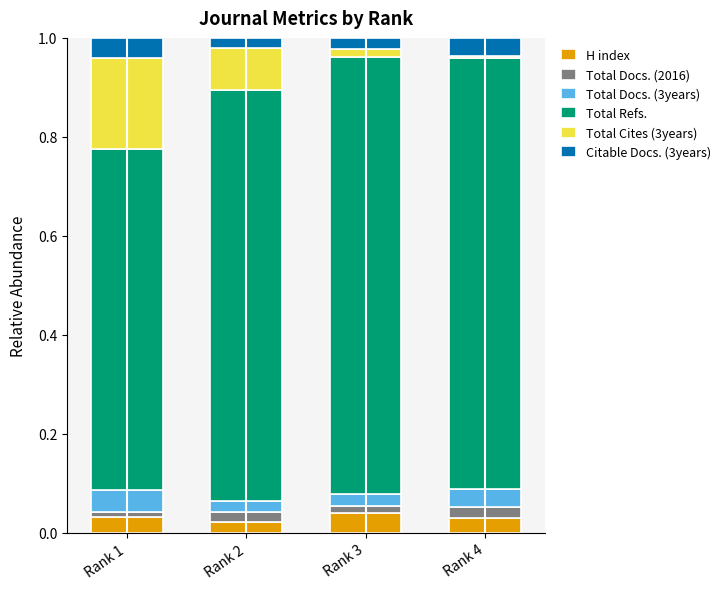

The H index series shows 0.1 at Rank 1. True or false?

False